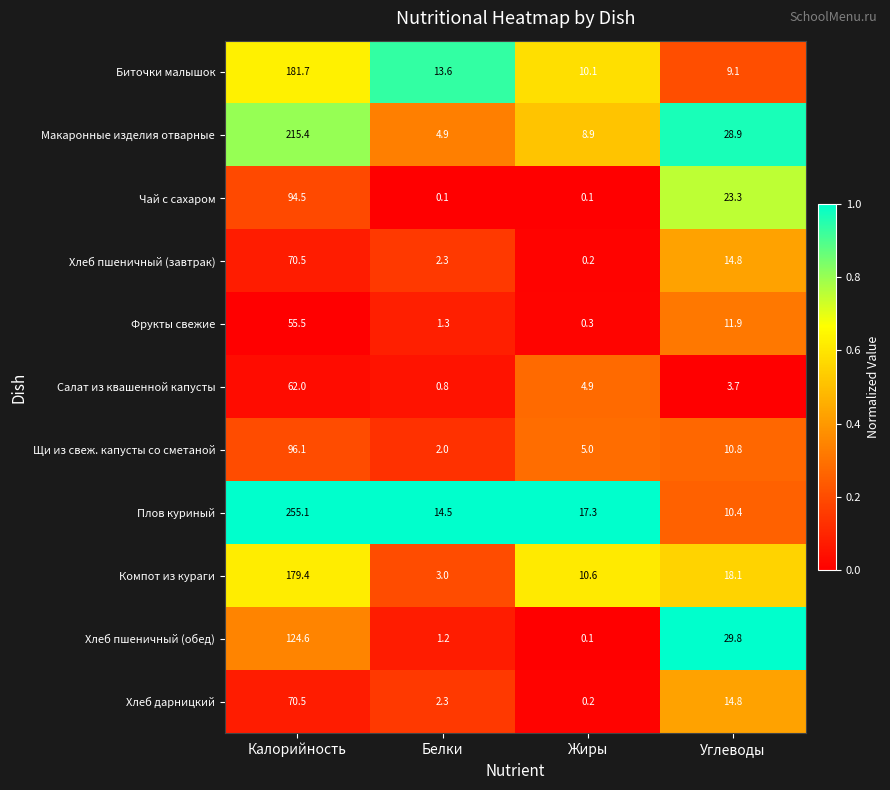

What is the spread (max minus min) of values at Жиры?

17.2